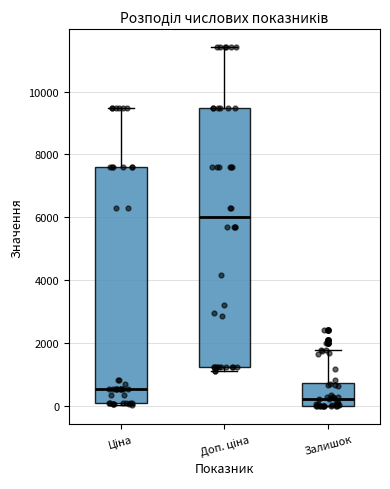

Which box is the tallest, from its lower edge to its upper edge?

Доп. ціна